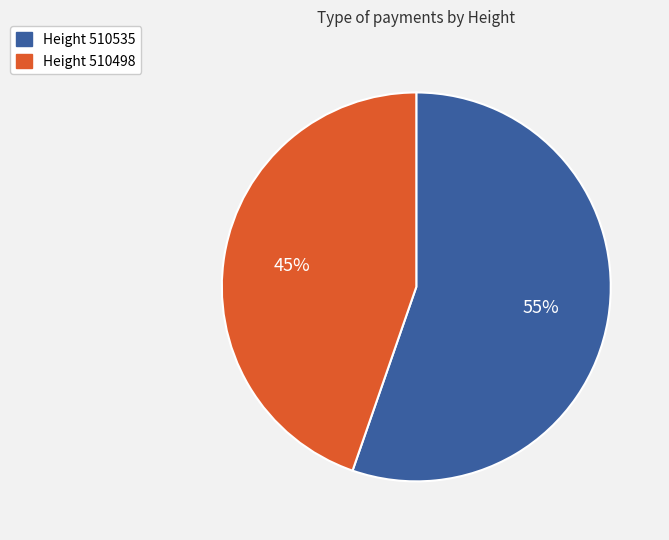

To the nearest percent, what is the average slice percentage?

50%